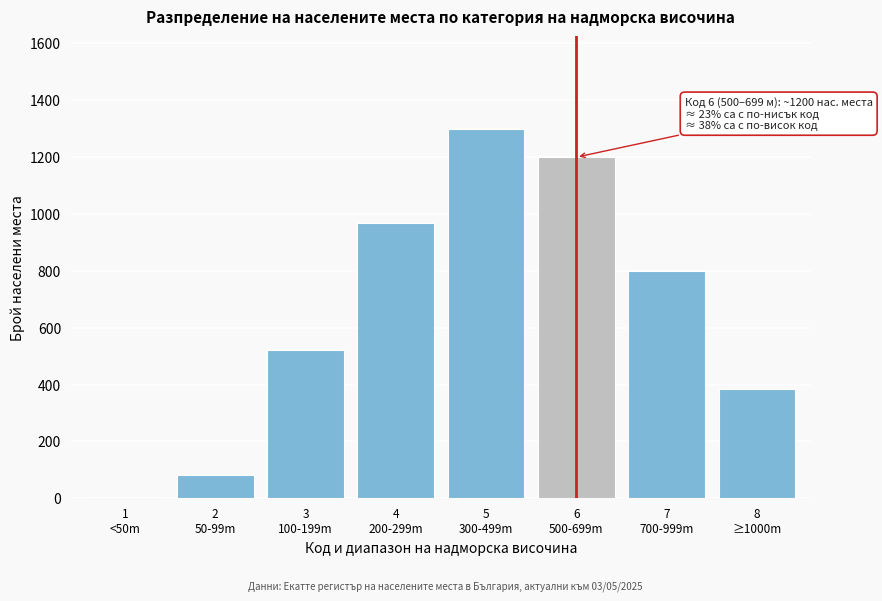

Reading right to left, transcribe all the data shown in this chart.

384	800	1200	1300	970	520	80	5